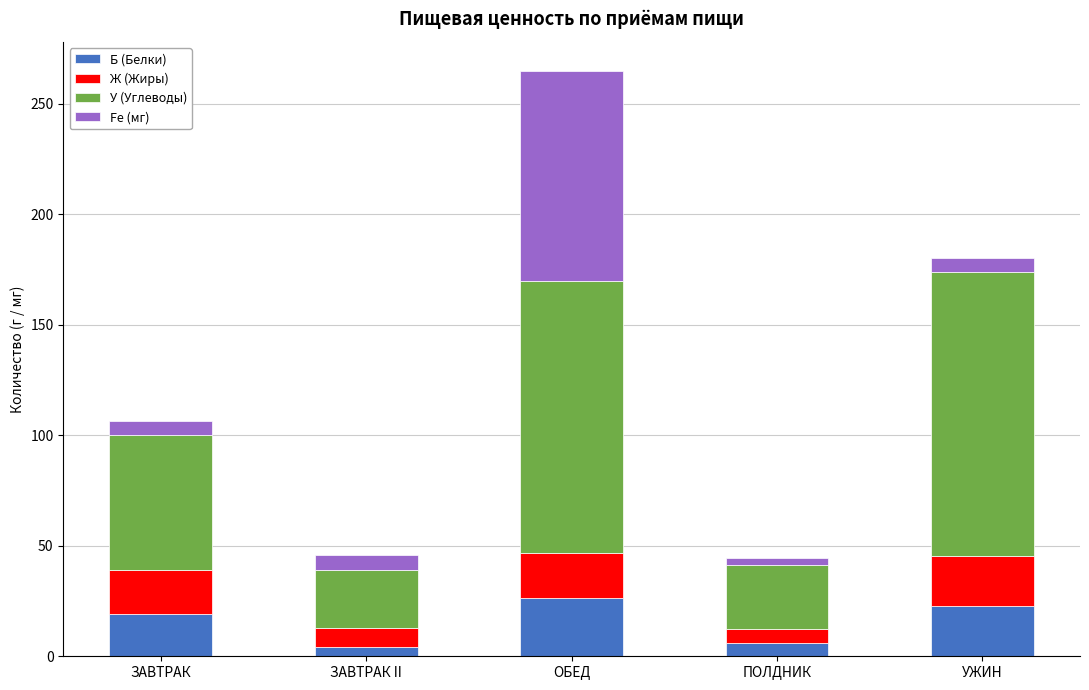

What is the average value of the Б (Белки) series?

15.7